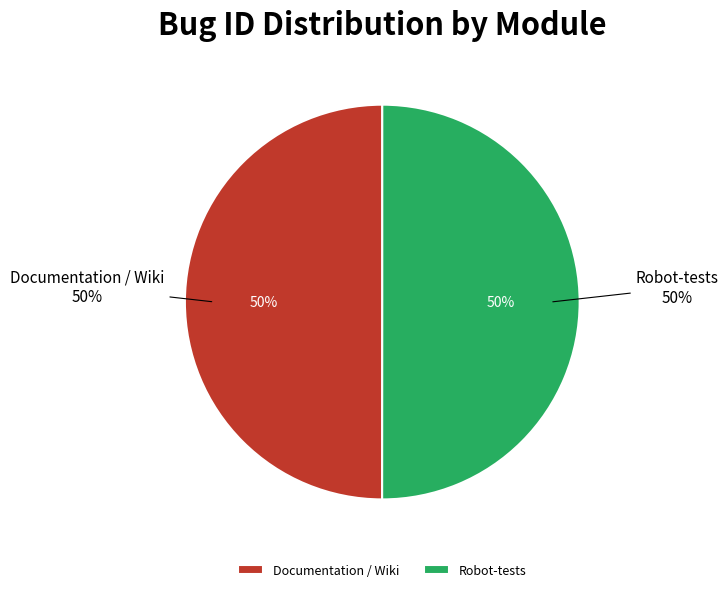

Between Documentation / Wiki and Robot-tests, which is larger?

Robot-tests